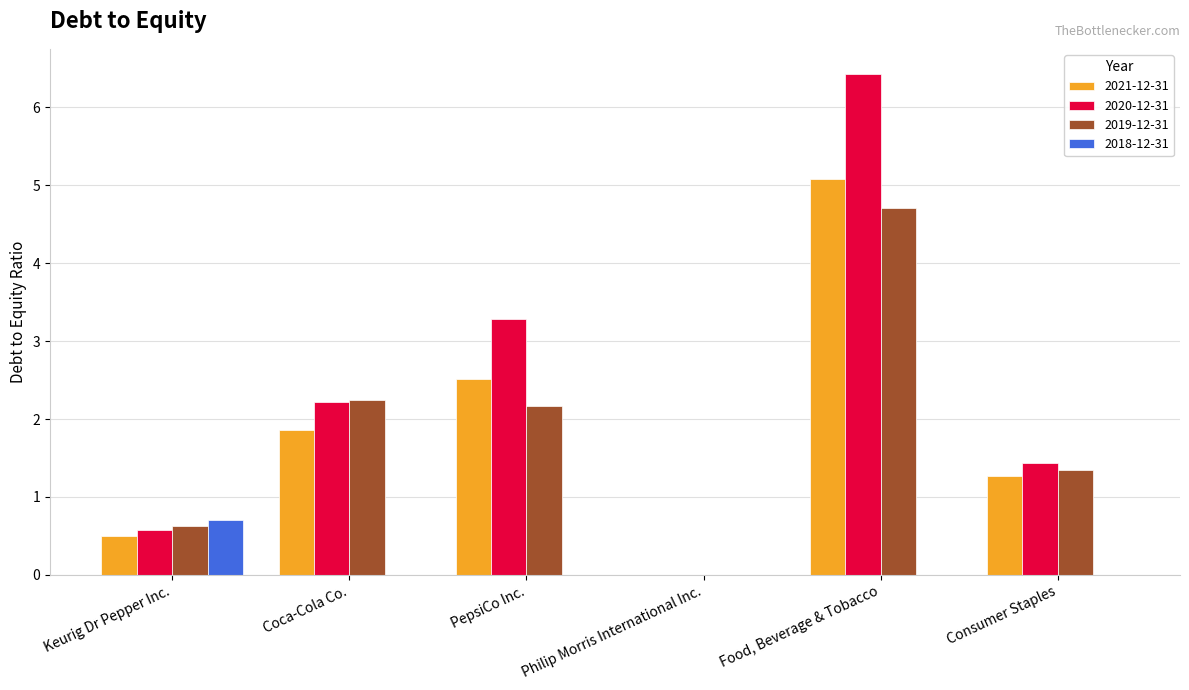

The 2019-12-31 series shows 0.0 at Philip Morris International Inc.. True or false?

True